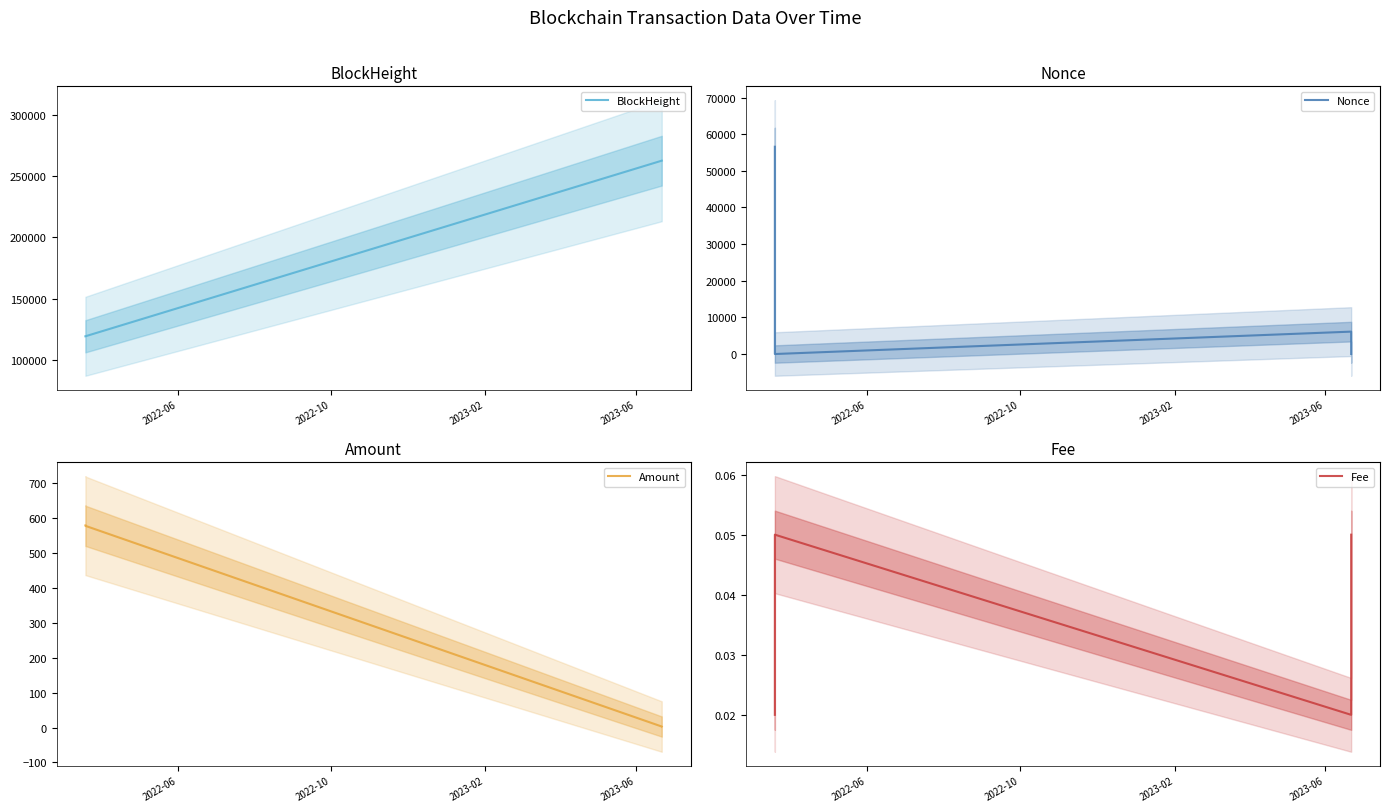

What is the maximum value for BlockHeight?

262632